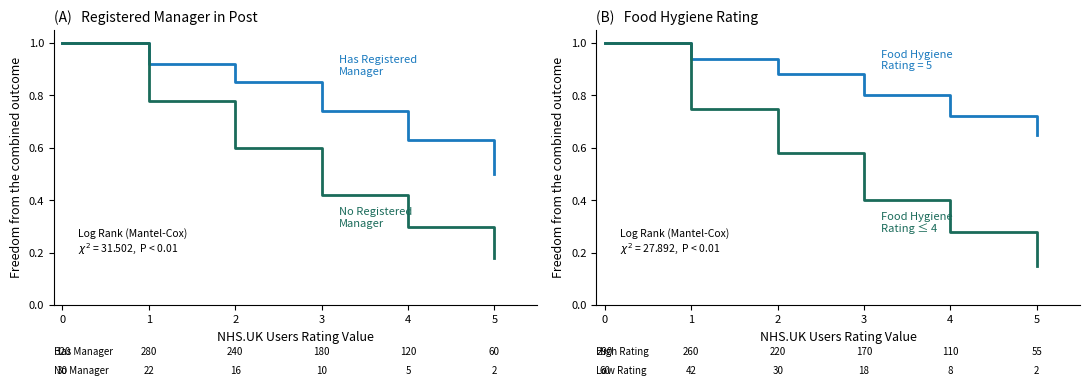

At how many categories does at least one series exceed 0?

6